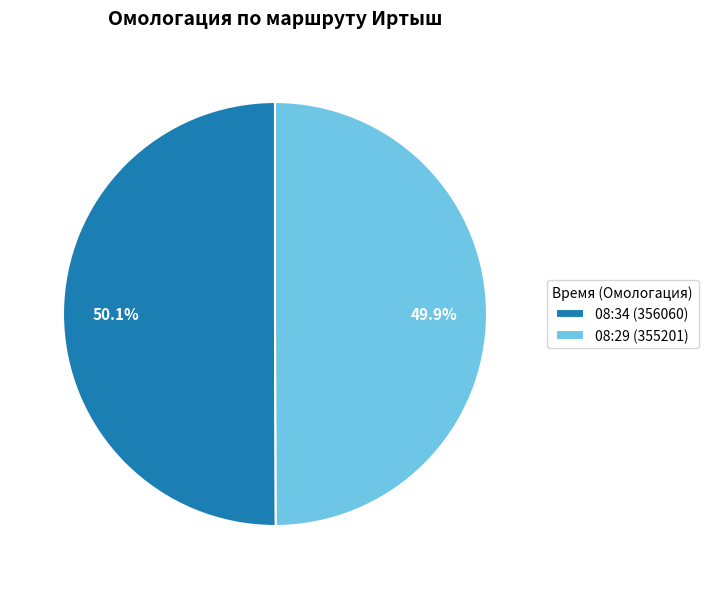

Approximately how many times larger is the value at 08:29 (355201) compared to 08:34 (356060)?

1.0